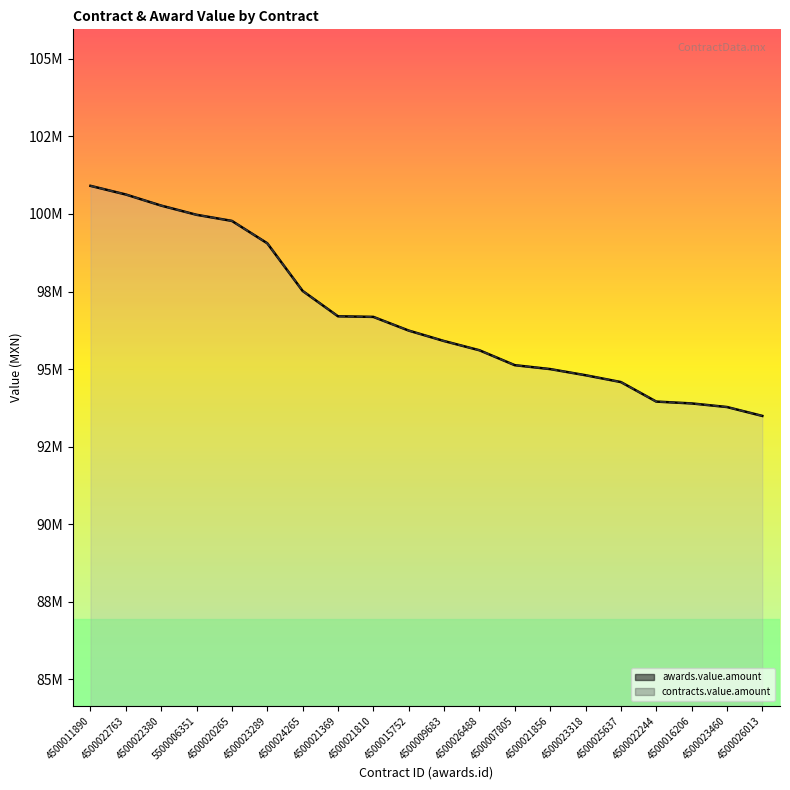

True or false: awards.value.amount has more than 2 interior local peaks.

False